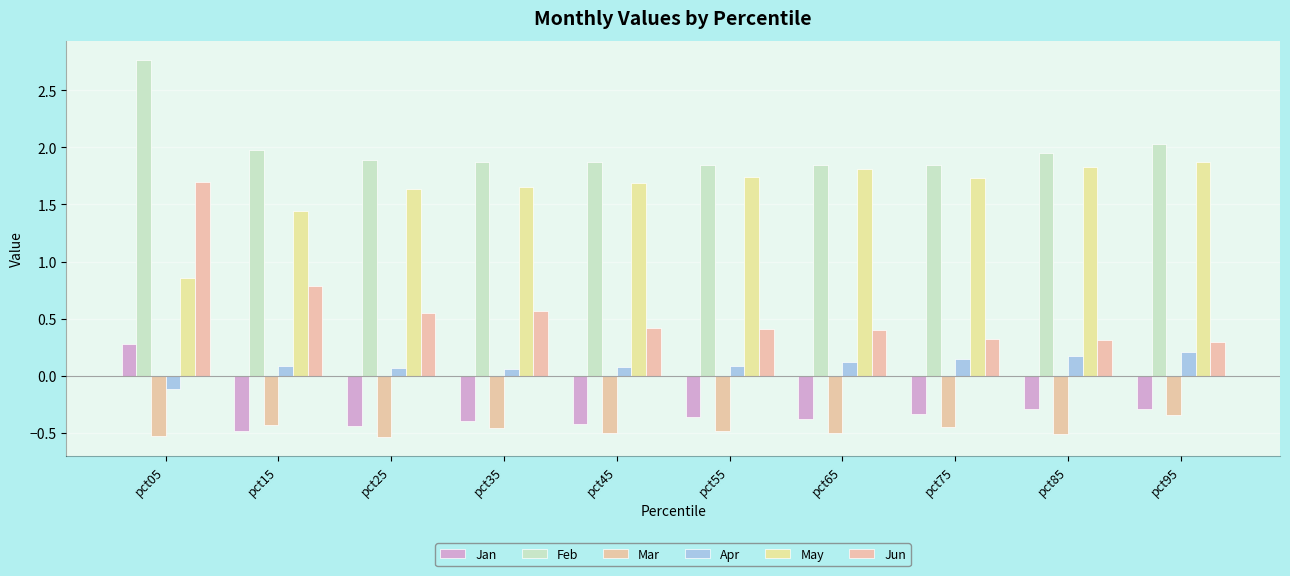

Does the chart contain any negative values?

Yes